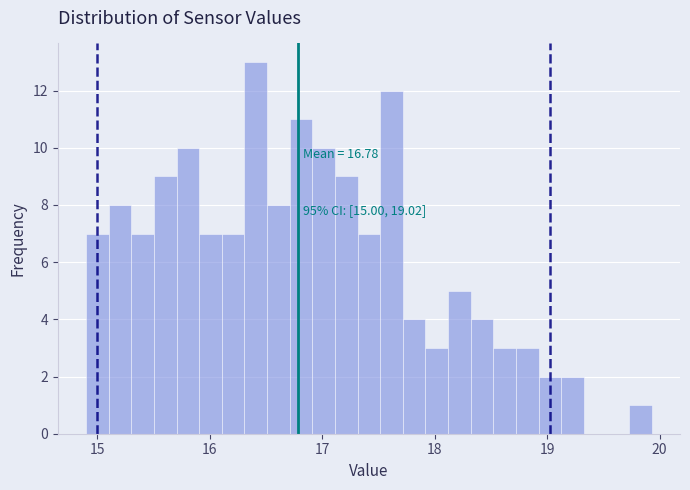

Read against the x-axis, roughly where is the centre of the tallest bar?

16.4